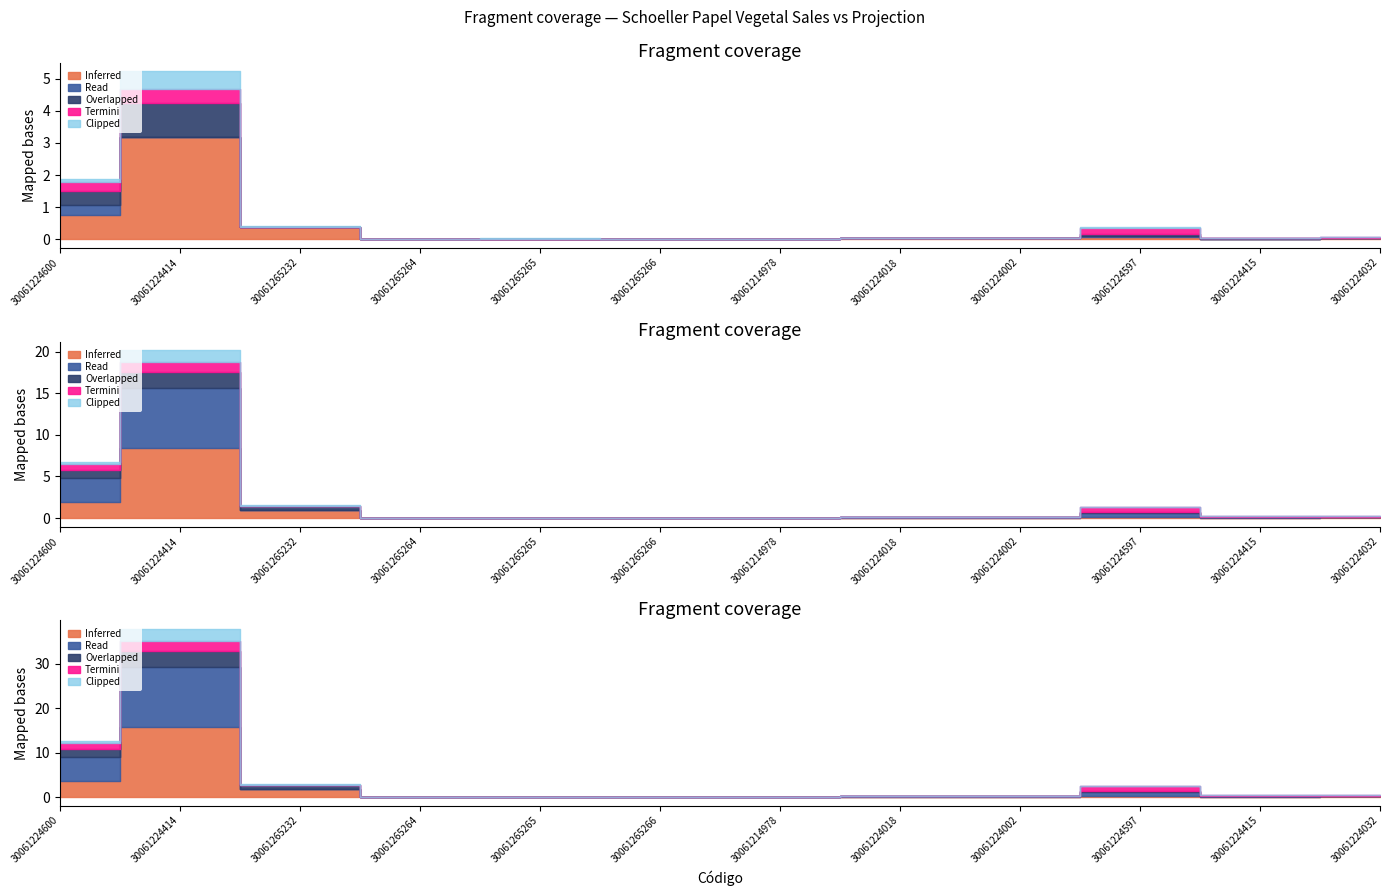

True or false: V. 12 meses and V. Mes cross at least once.

False